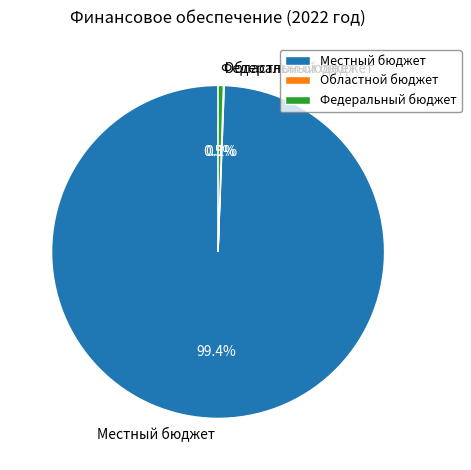

Which category has the biggest portion of the pie?

Местный бюджет